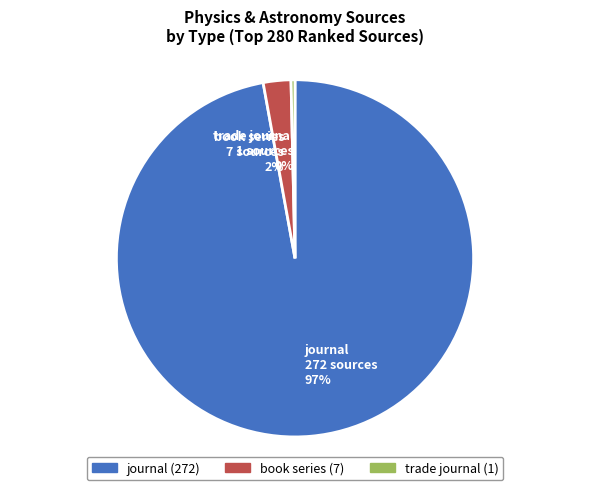

How many segments does this pie chart have?

3